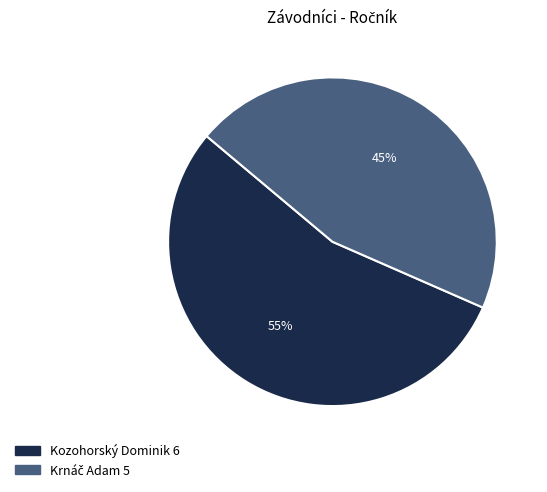

To the nearest percent, what percentage of the pie is Kozohorský Dominik?

55%